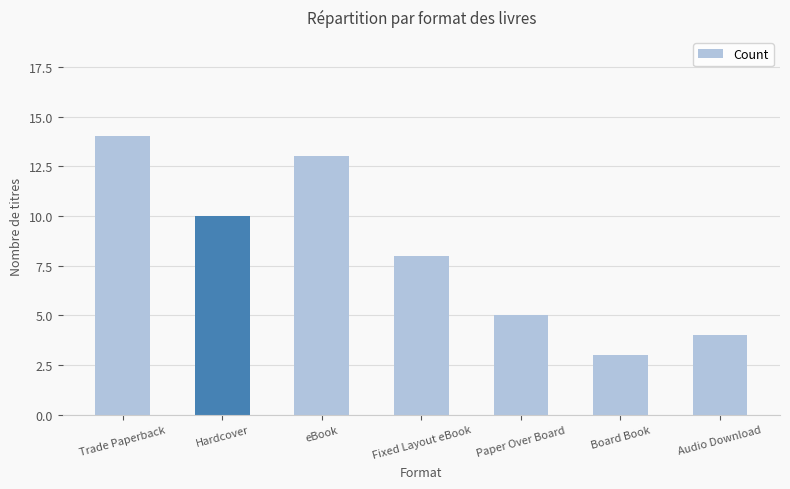

How many values are below 8?

3